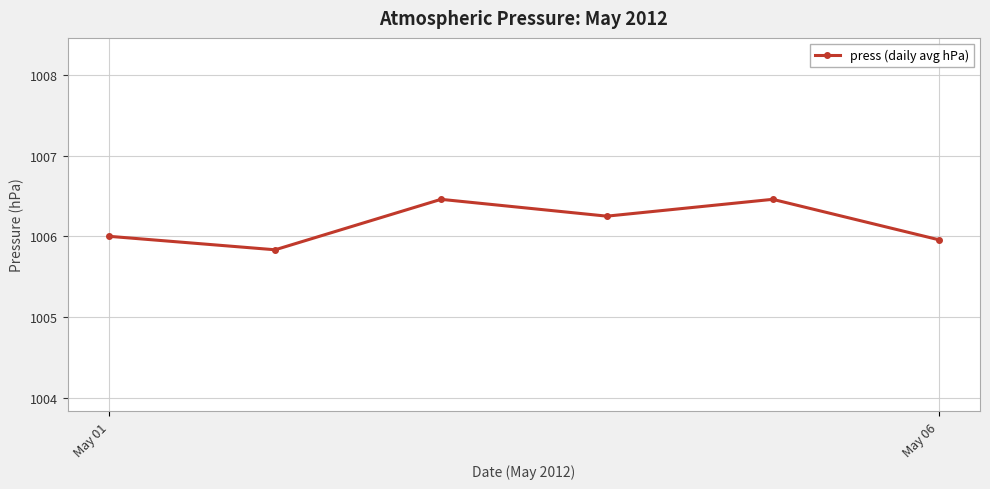

What is the greatest value displayed?

1006.5